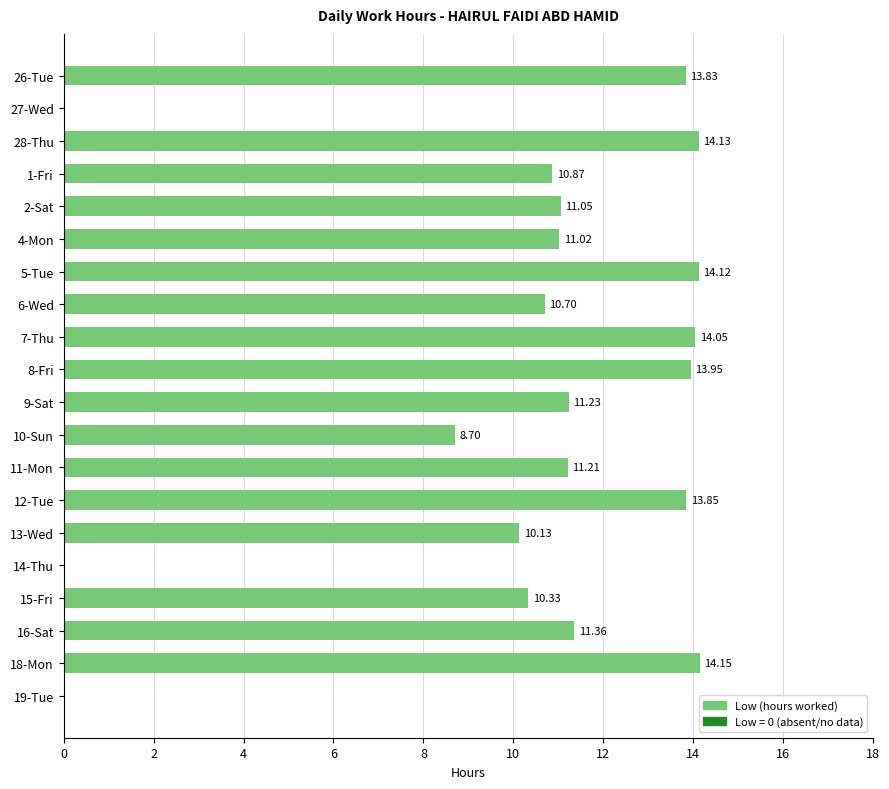

What is the change in value from 2-Sat to 5-Tue?

+3.1